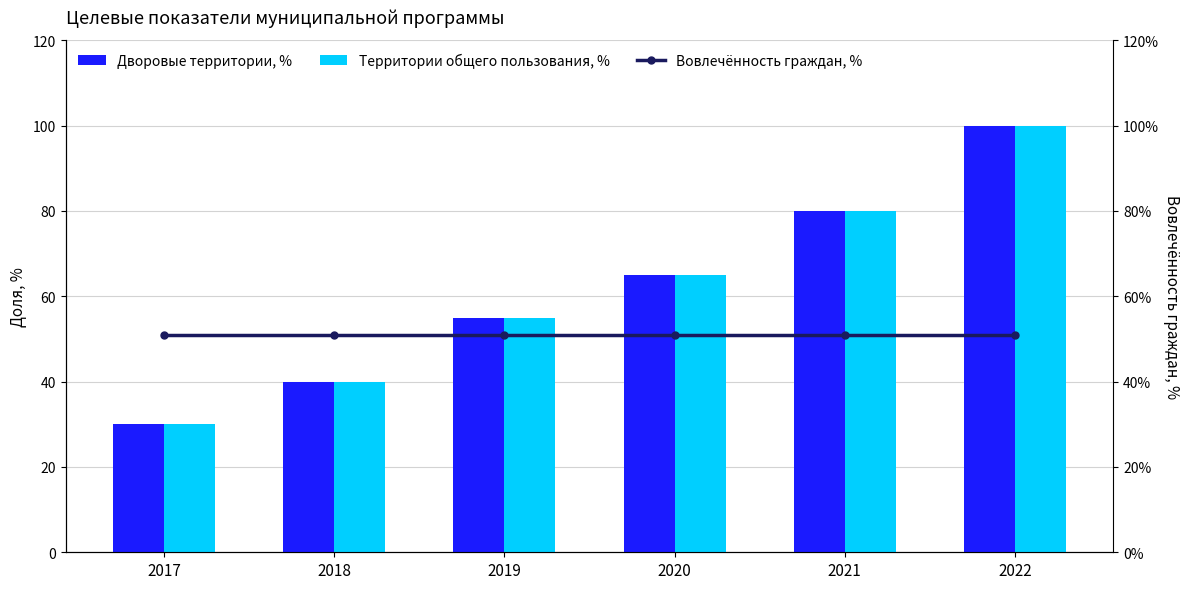

What is the difference between the highest and lowest values at 2022?

49